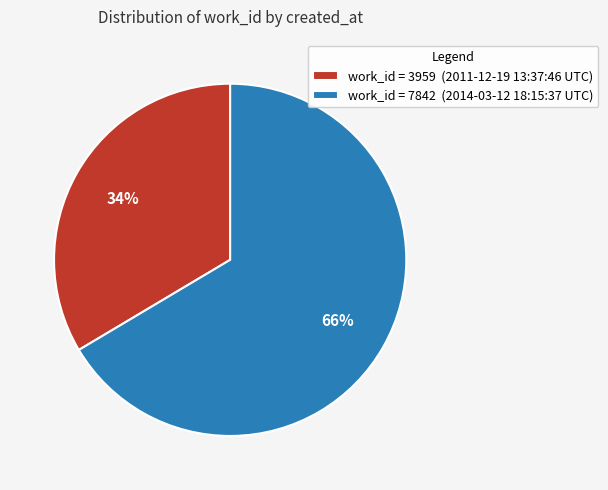

How many slices are in this pie chart?

2